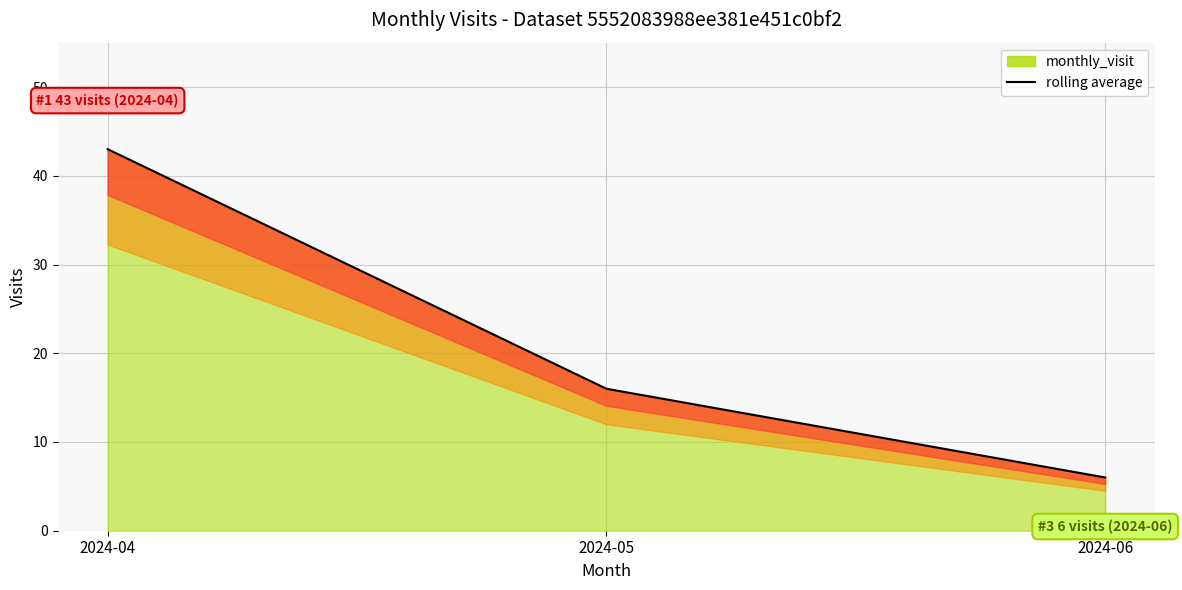

What is the average value?

22